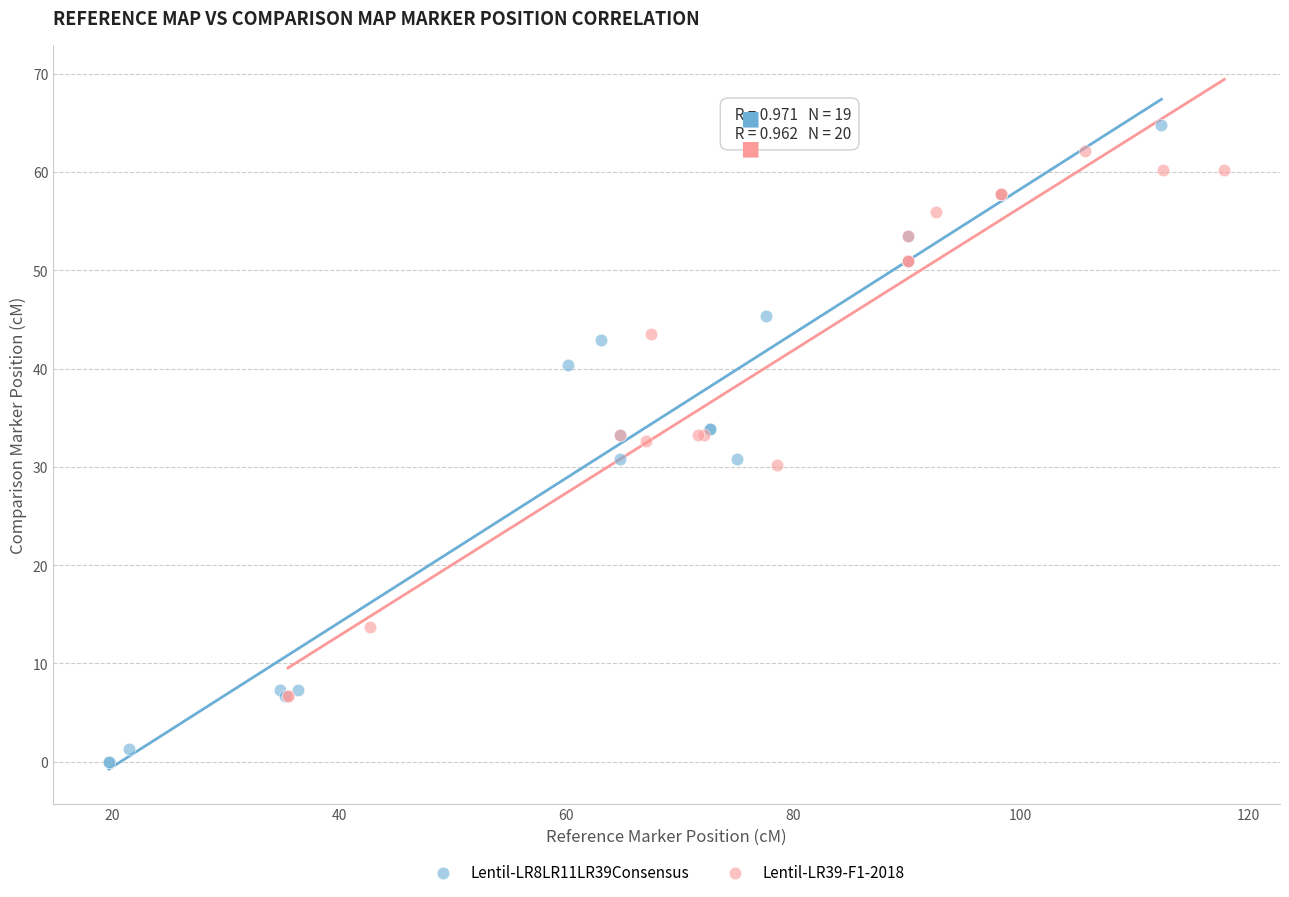

Which series has the largest Y range (max minus min)?

Lentil-LR8LR11LR39Consensus